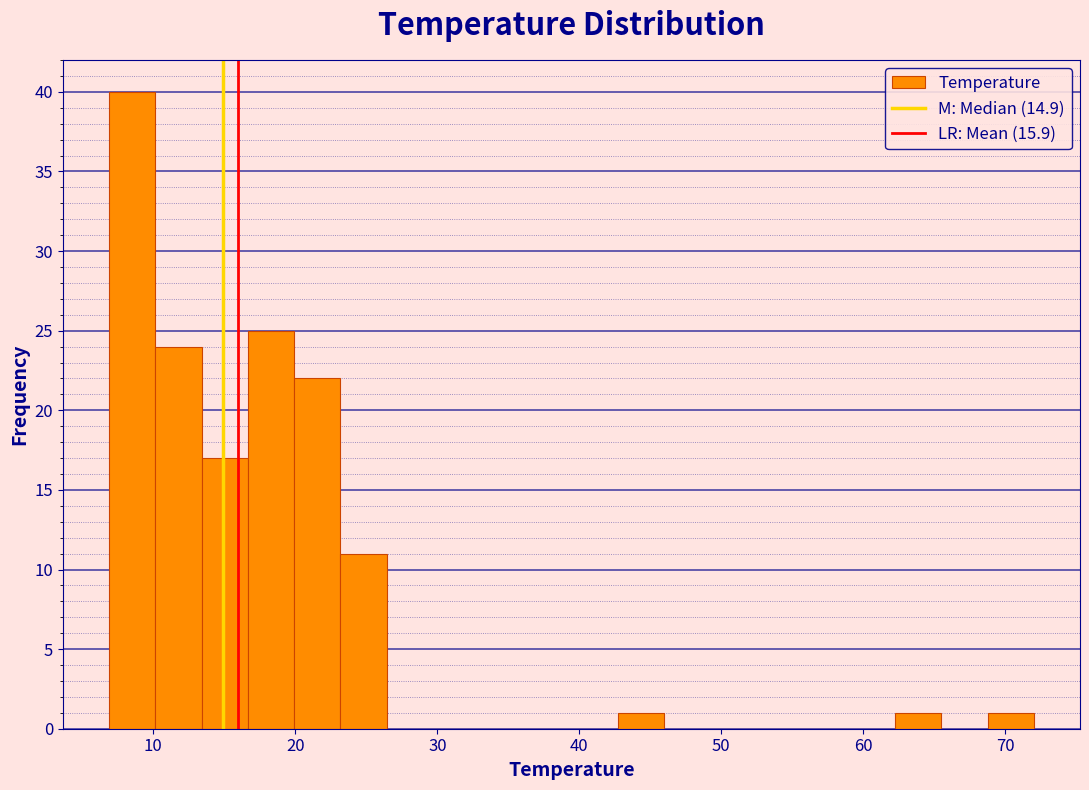

Around what value on the x-axis is the tallest bar? Give the approximate position of its centre, as read against the axis.

9